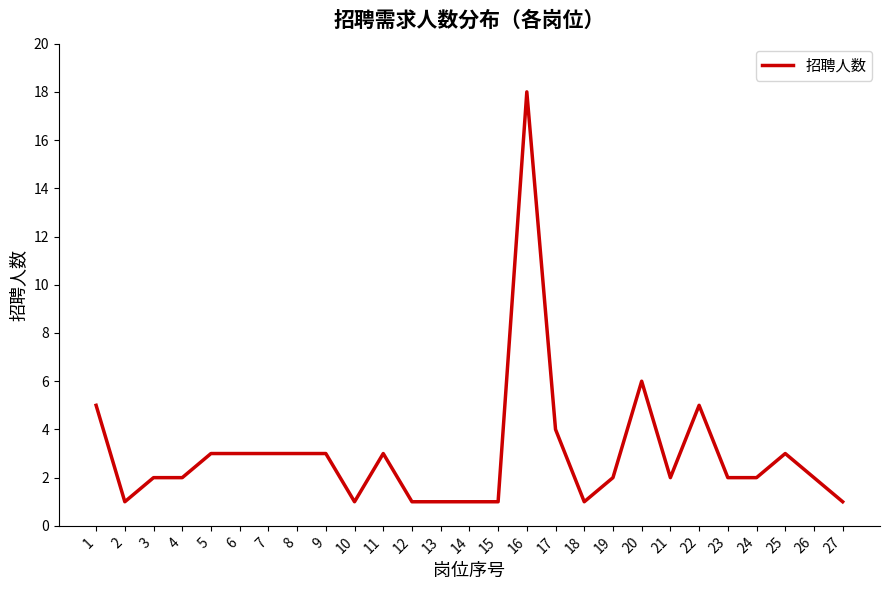

Reading right to left, extract all data points from this chart.

1	2	3	2	2	5	2	6	2	1	4	18	1	1	1	1	3	1	3	3	3	3	3	2	2	1	5